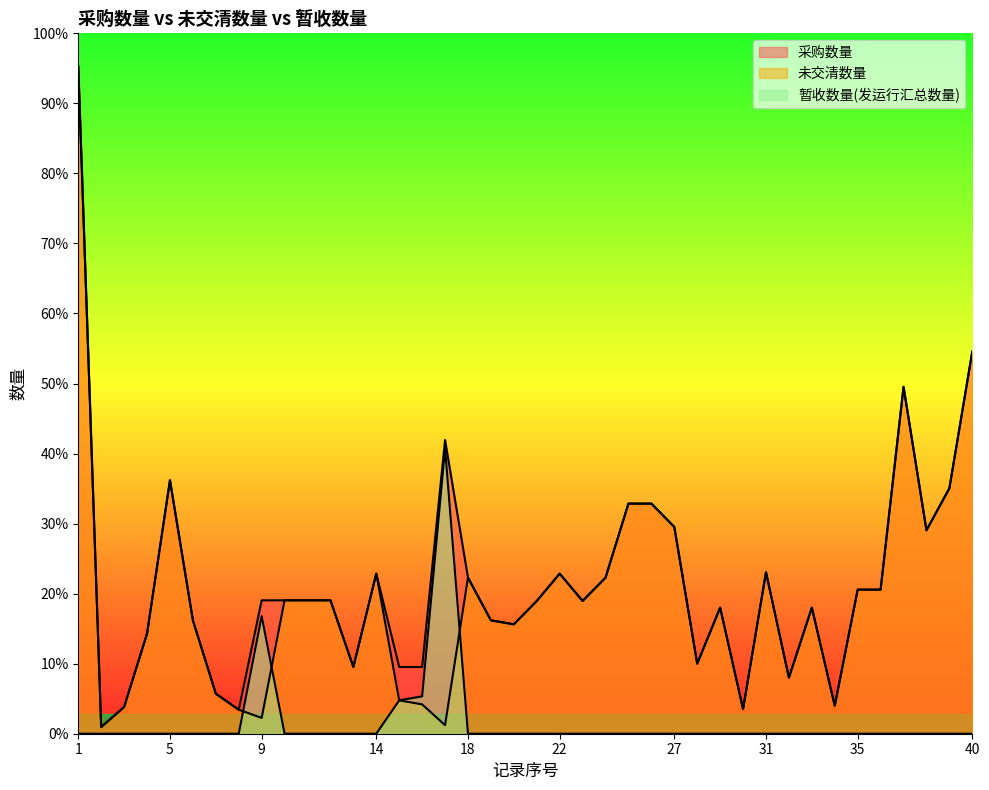

At which label does 未交清数量 first exceed 1990?

1